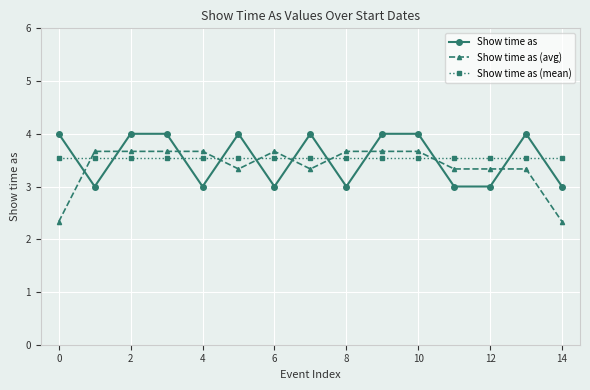

True or false: Show time as and Show time as (avg) intersect in this chart.

True